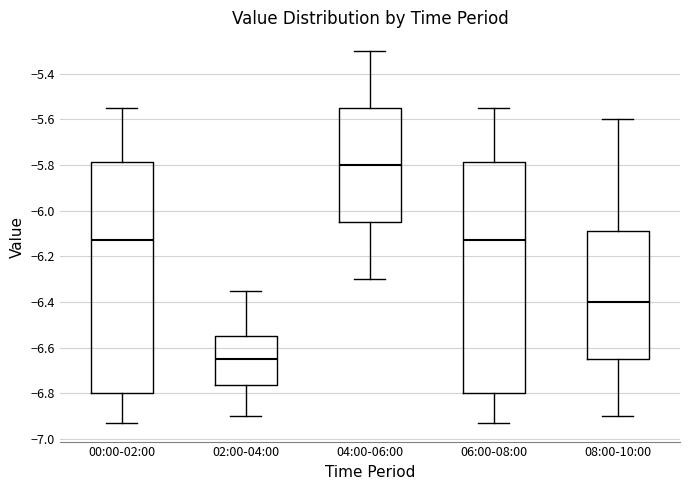

Where is the lower edge of the box for 00:00-02:00 on the y-axis? The values are not printed on the chart, so give them approximately, as read against the axis.

-6.80